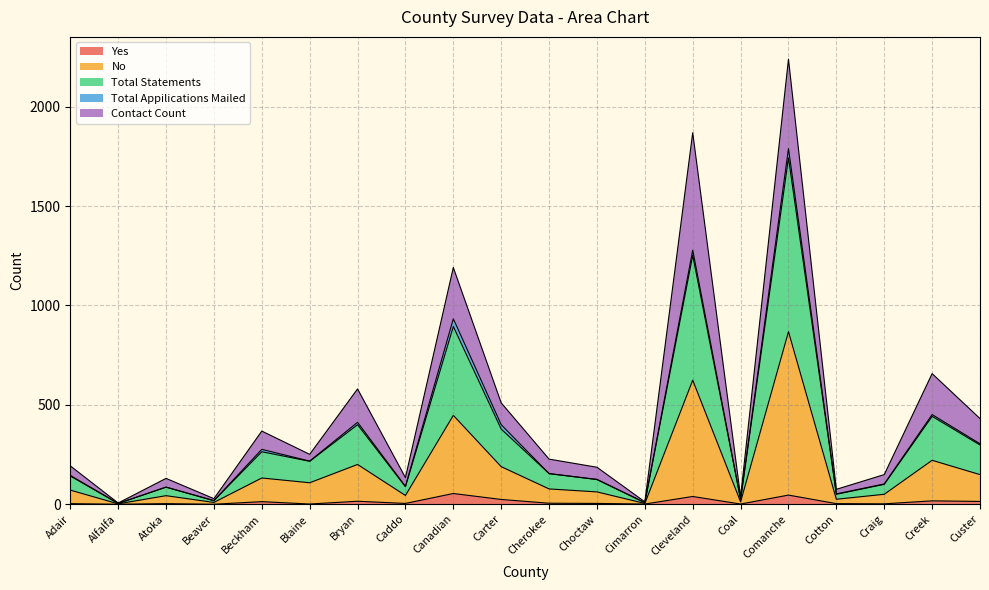

True or false: Yes and Total Statements cross at least once.

False